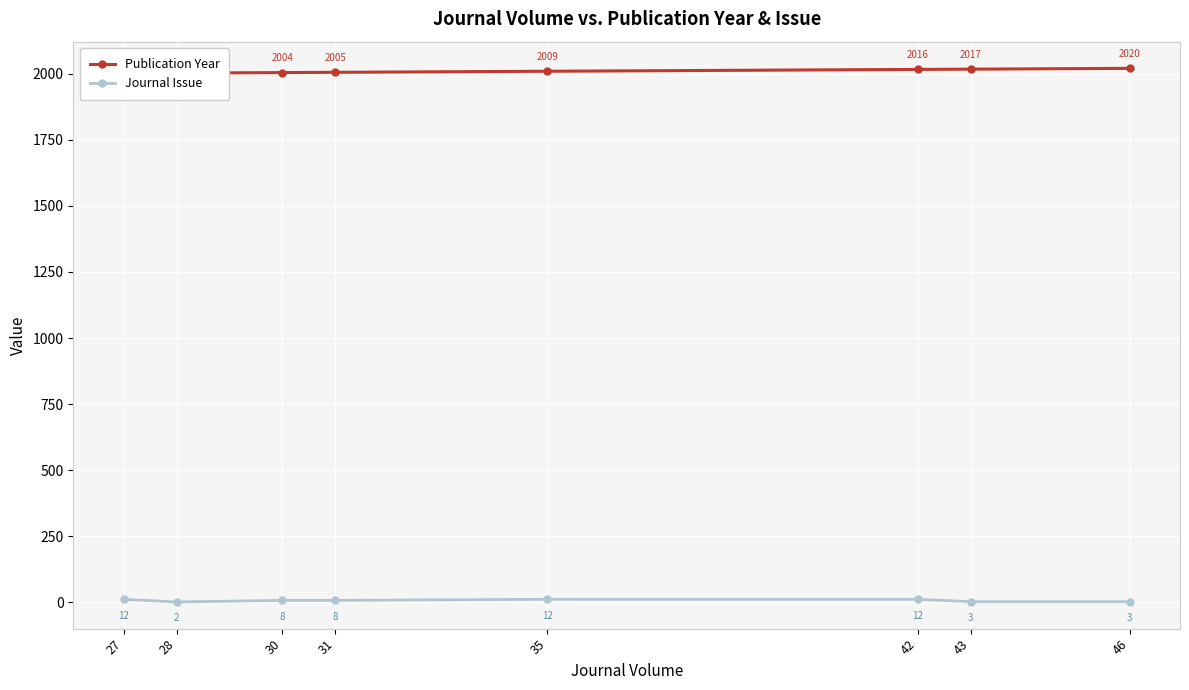

Which series has the largest total across all categories?

Publication Year